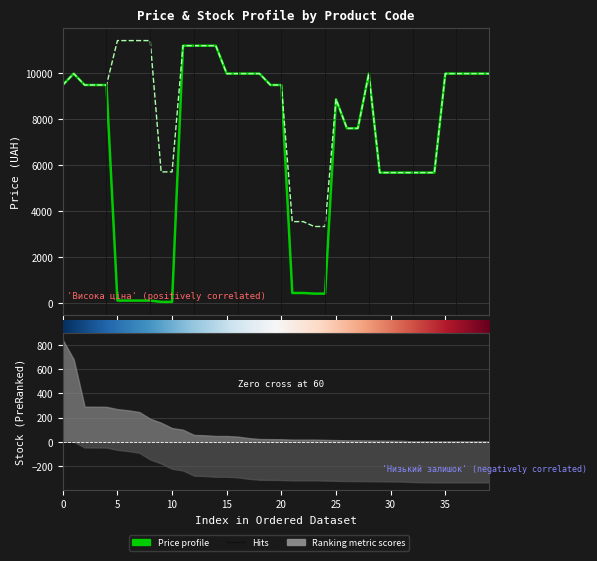

True or false: Доп. ціна has more than 1 points higher than both neighbors.

True